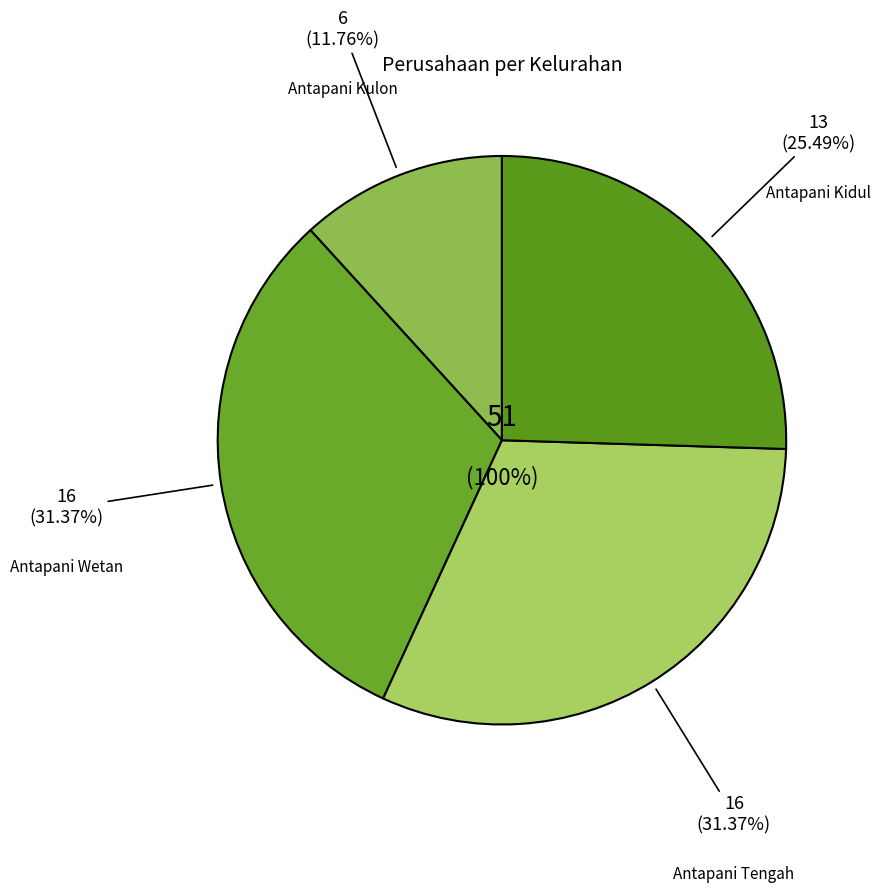

To the nearest percent, what is the difference between the Antapani Tengah and Antapani Kidul slice percentages?

6%